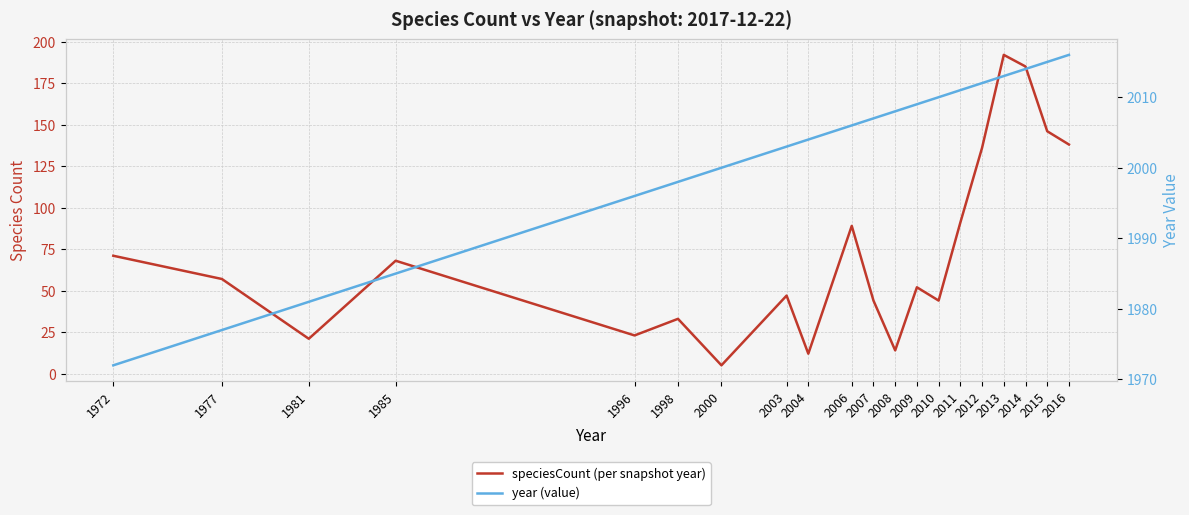

At which label is year (value) closest to 1994?

1996